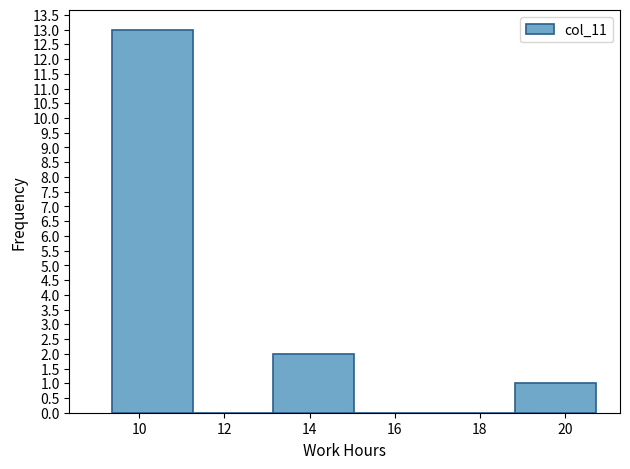

Reading left to right, list every bar in this chart as the range it spans on the x-axis followed by its height. Neither the bar edges nor the heights are printed on the chart, so give them approximately, as read against the axes.

9.4 to 11.2: 13
11.2 to 13.2: 0
13.2 to 15.0: 2
15.0 to 17.0: 0
17.0 to 18.8: 0
18.8 to 20.8: 1